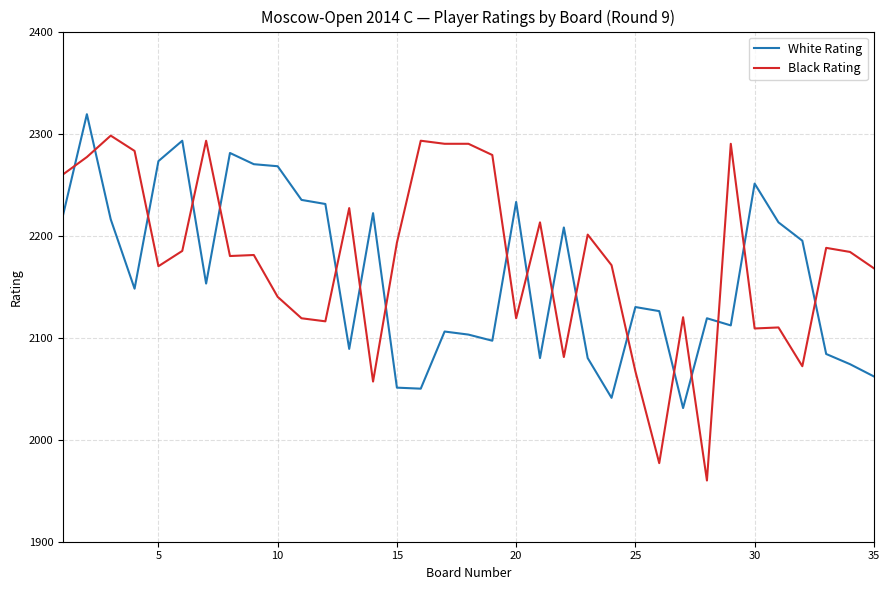

Which series has the widest spread of values?

Black Rating